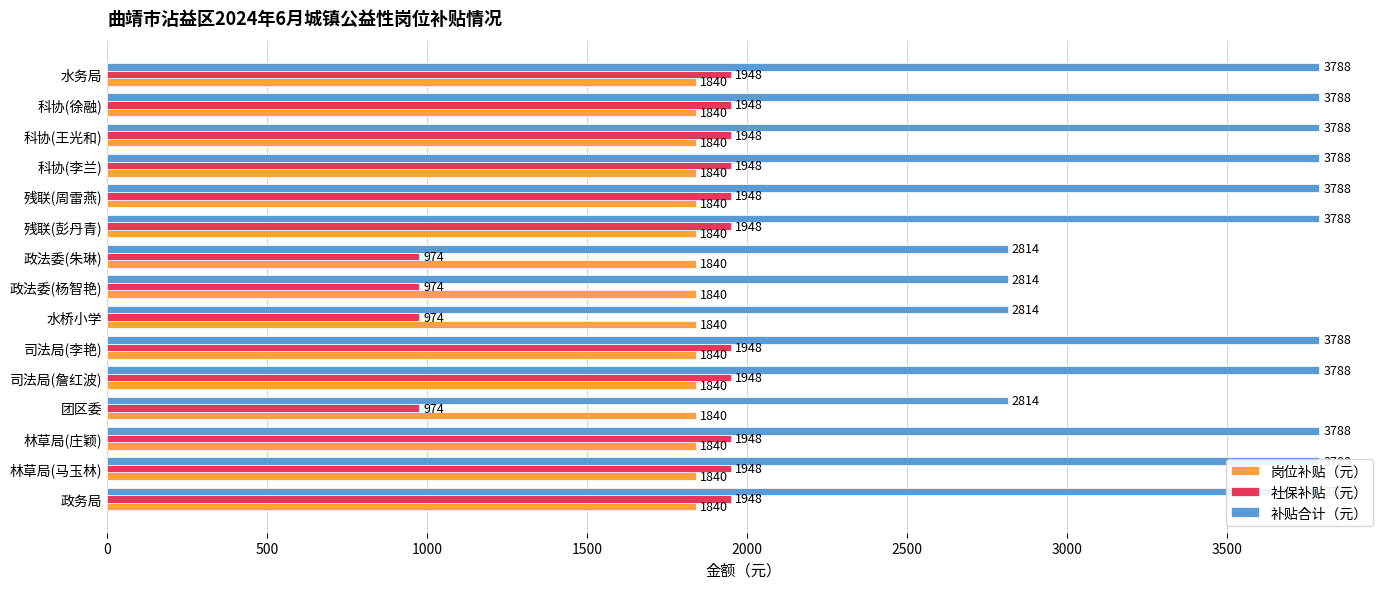

How many data points does each series have?

15